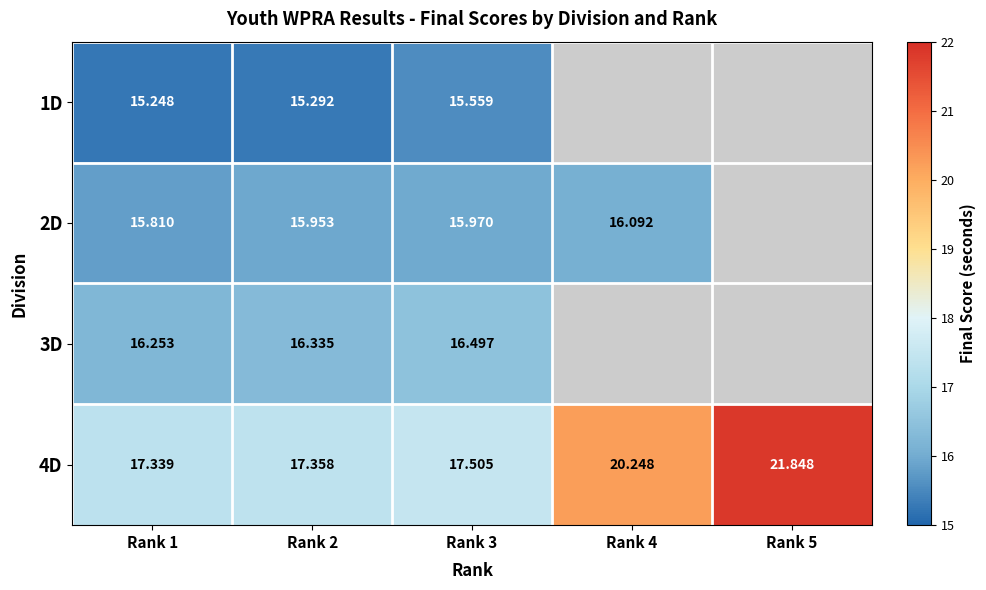

Which has a higher value, Rank 2 or Rank 3?

Rank 3